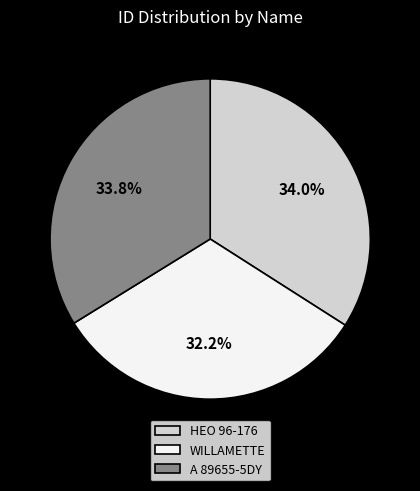

Does A 89655-5DY account for over 50% of the chart?

No